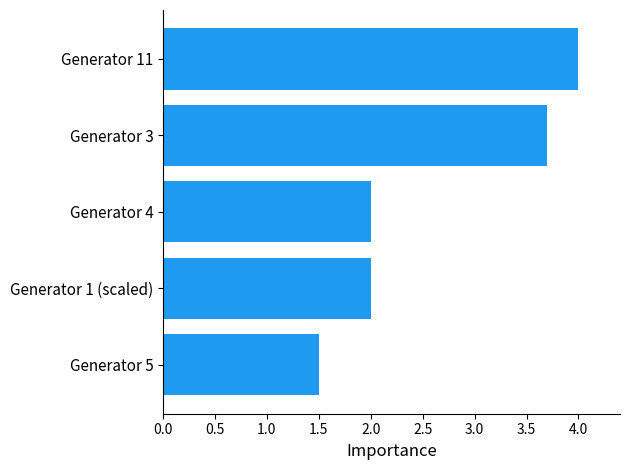

How many bars are there in total?

5